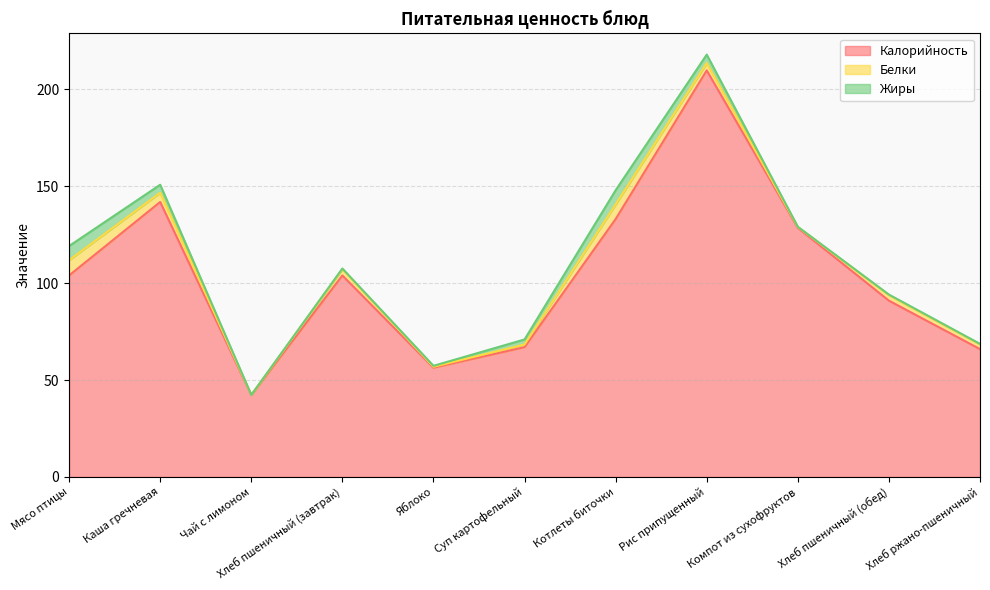

At how many categories does at least one series exceed 44?

10